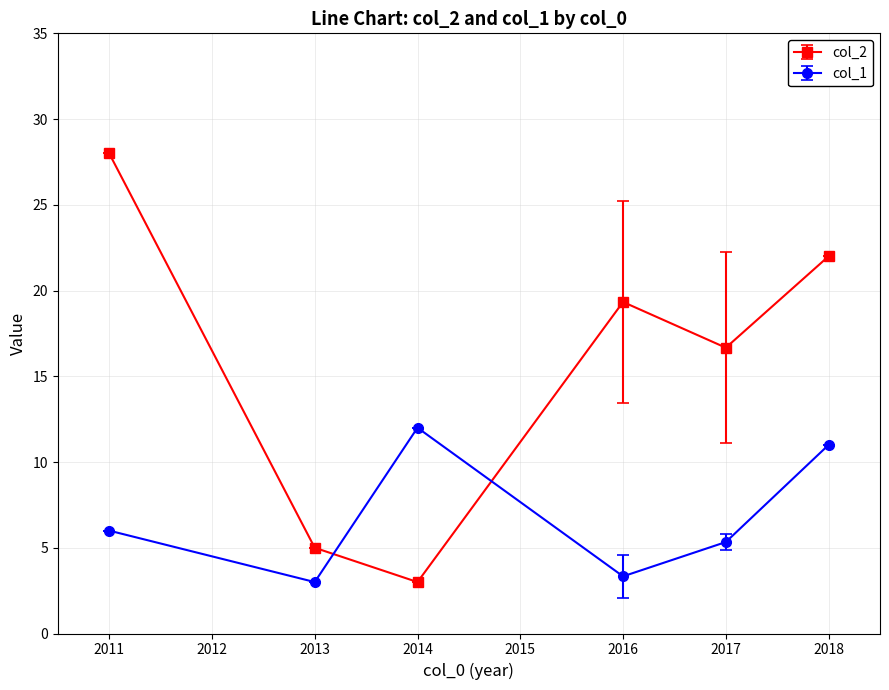

What is the sum of all col_1 values?

40.7